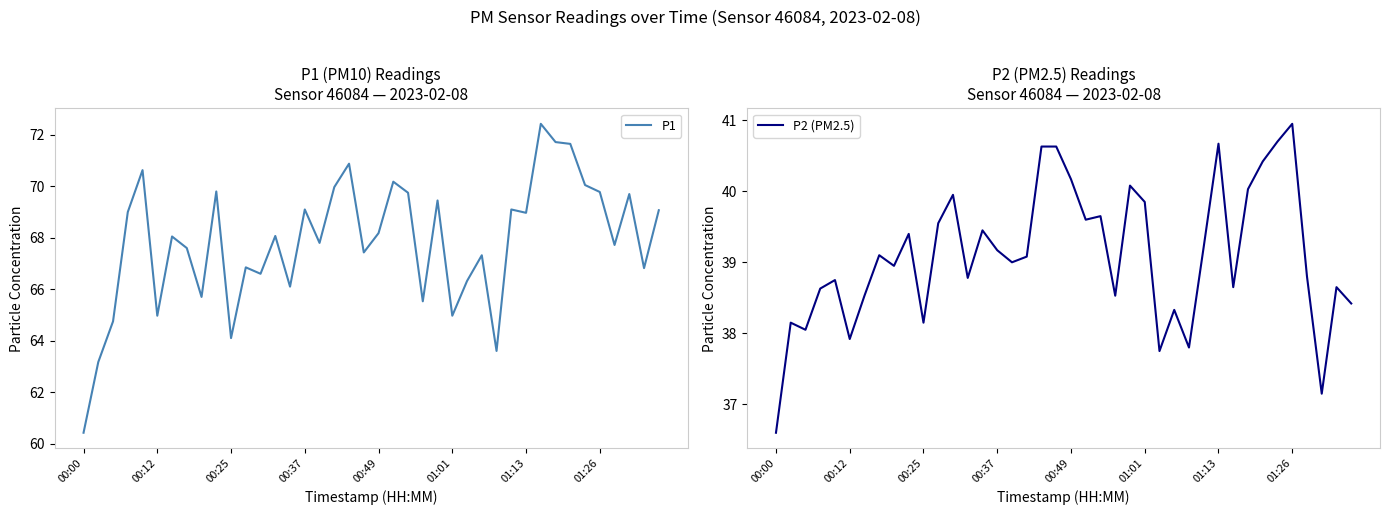

Is it true that P2 (PM2.5) equals 39.4 at 9?

True